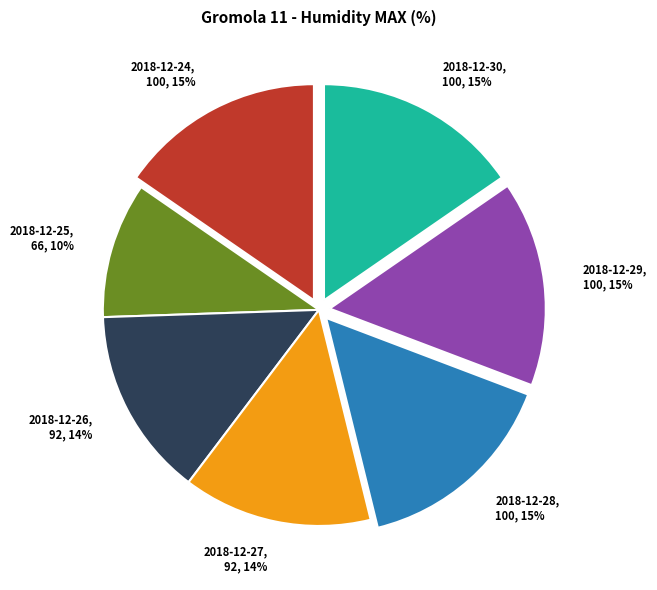

Which category has the smallest portion of the pie?

2018-12-25